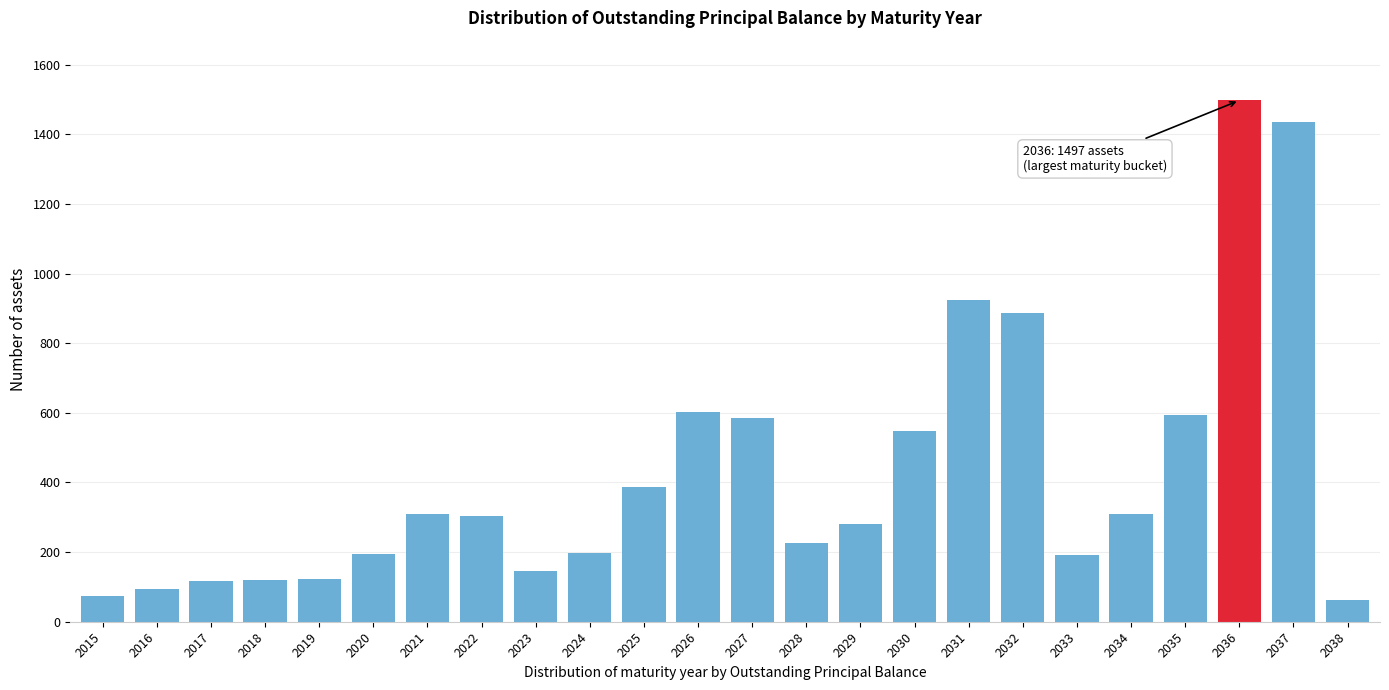

At which category does the chart reach its peak across all series?

2036